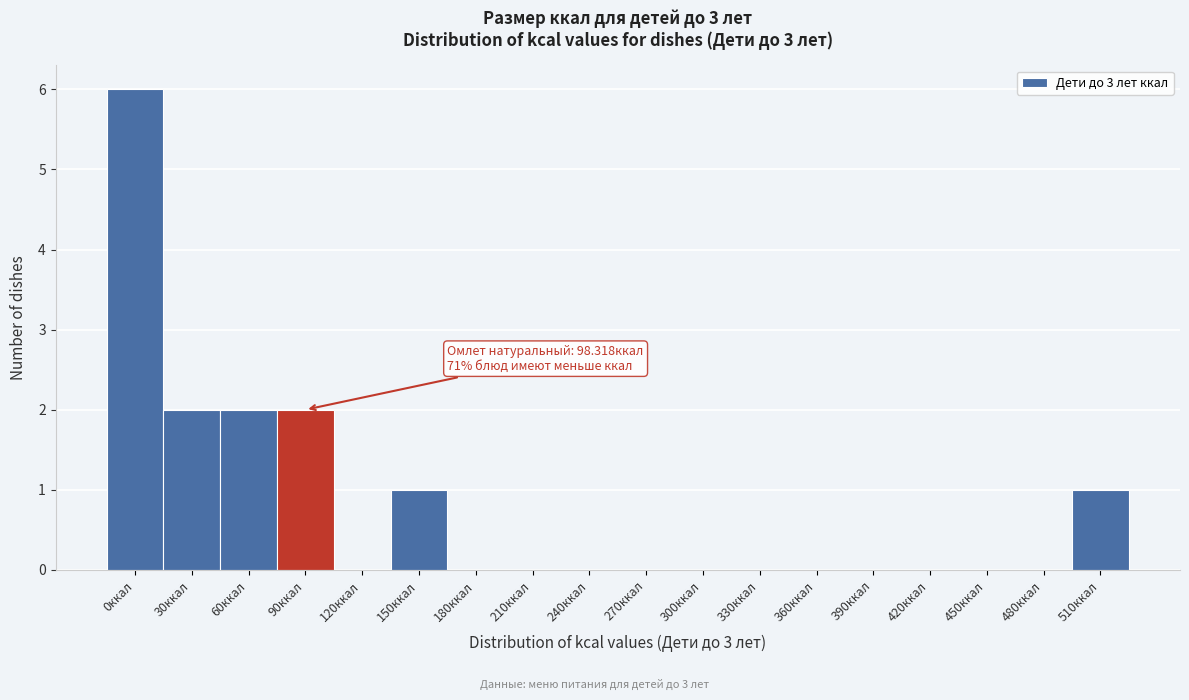

Reading left to right, extract all data points from this chart.

0ккал=6	30ккал=2	60ккал=2	90ккал=2	120ккал=0	150ккал=1	180ккал=0	210ккал=0	240ккал=0	270ккал=0	300ккал=0	330ккал=0	360ккал=0	390ккал=0	420ккал=0	450ккал=0	480ккал=0	510ккал=1